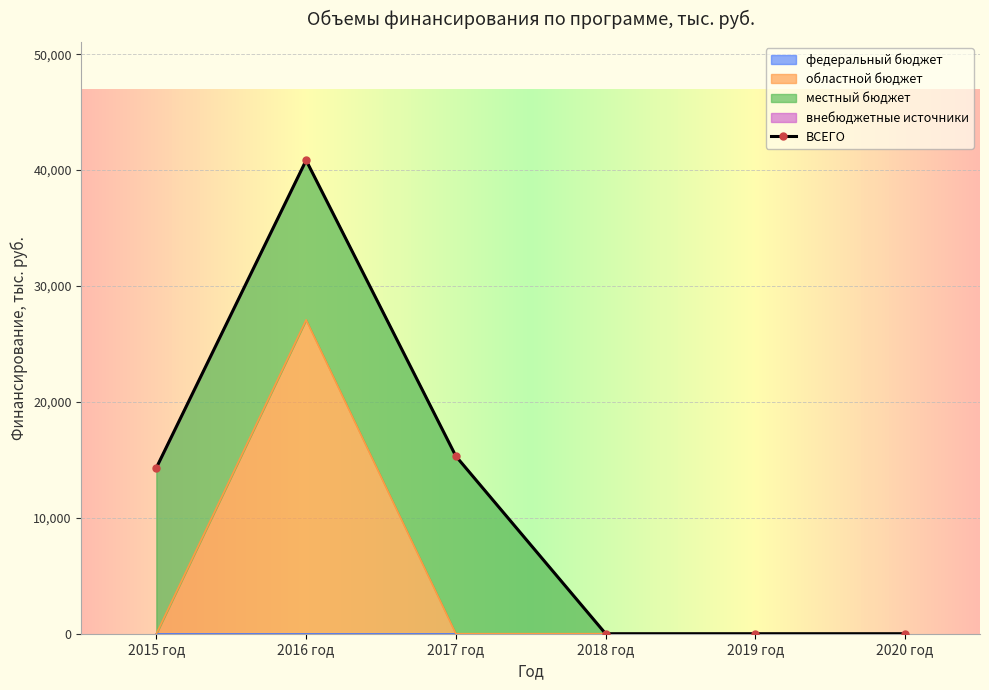

At which label is ВСЕГО closest to 20423?

2017 год